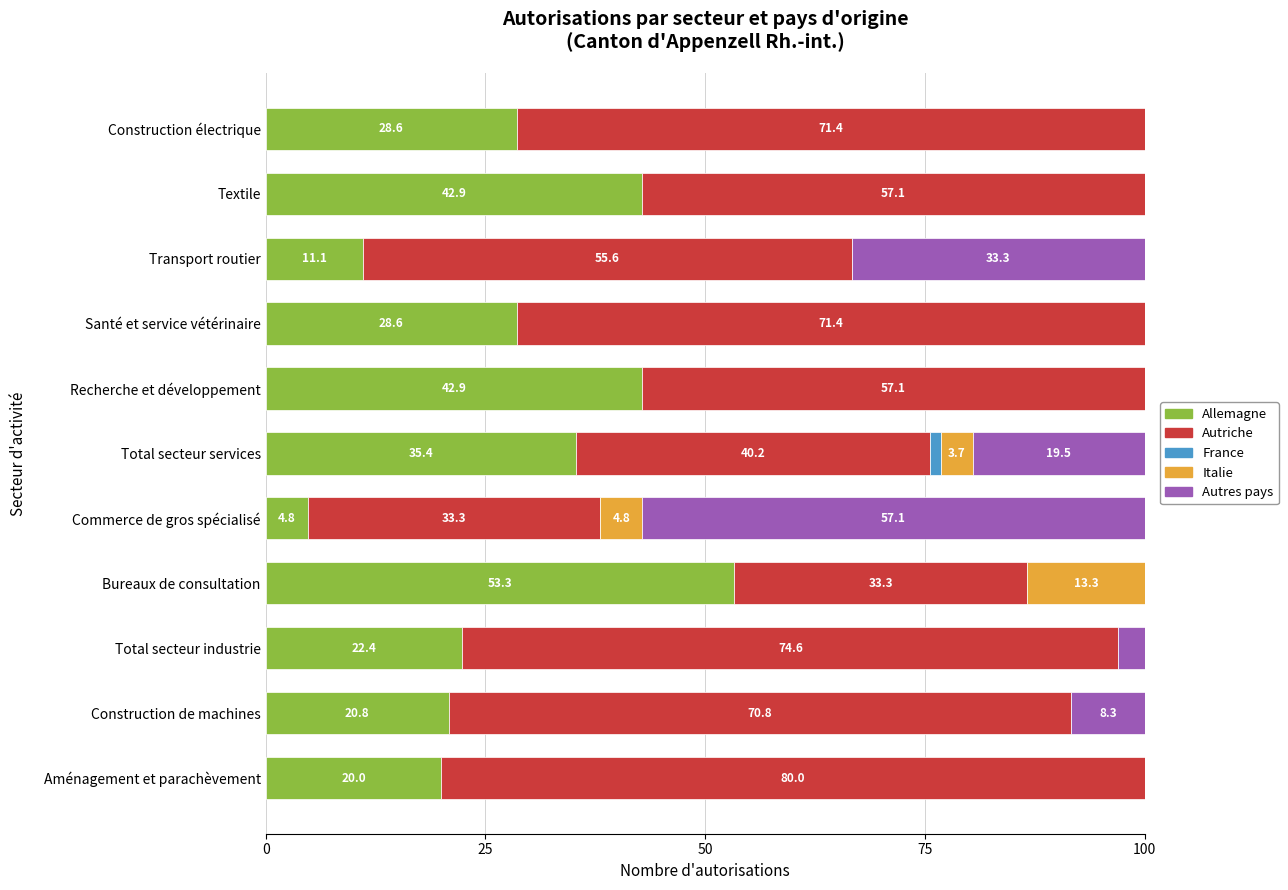

What is the approximate value of Allemagne at Textile?

42.9